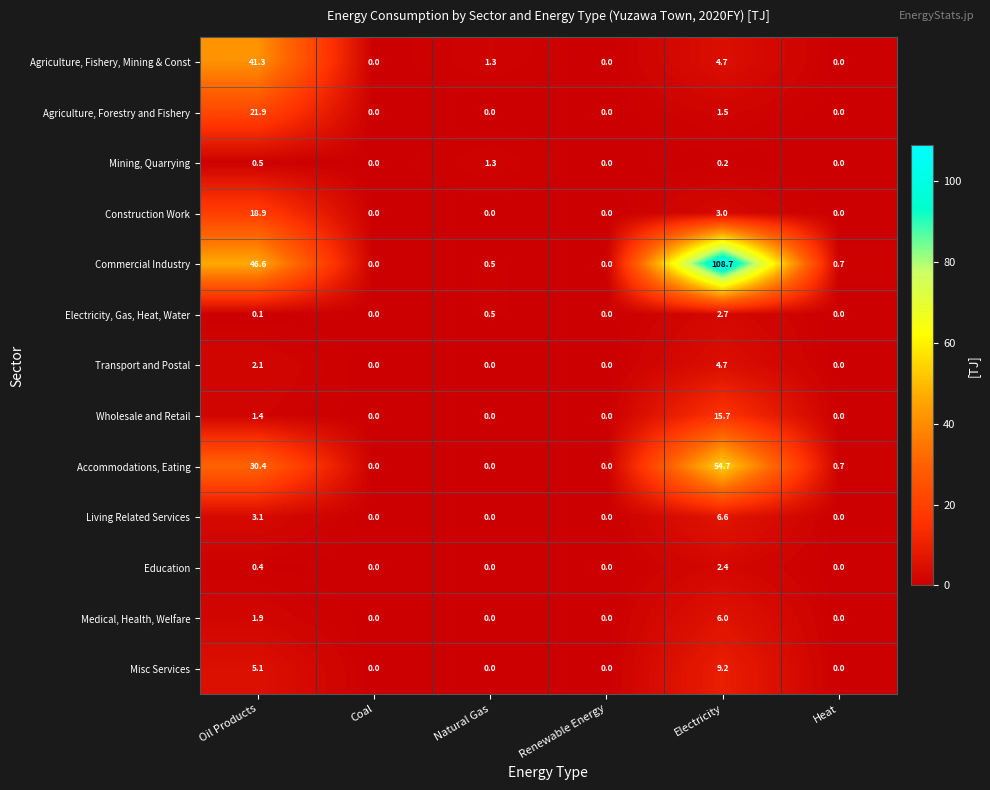

What is the maximum value shown in the chart?

108.7